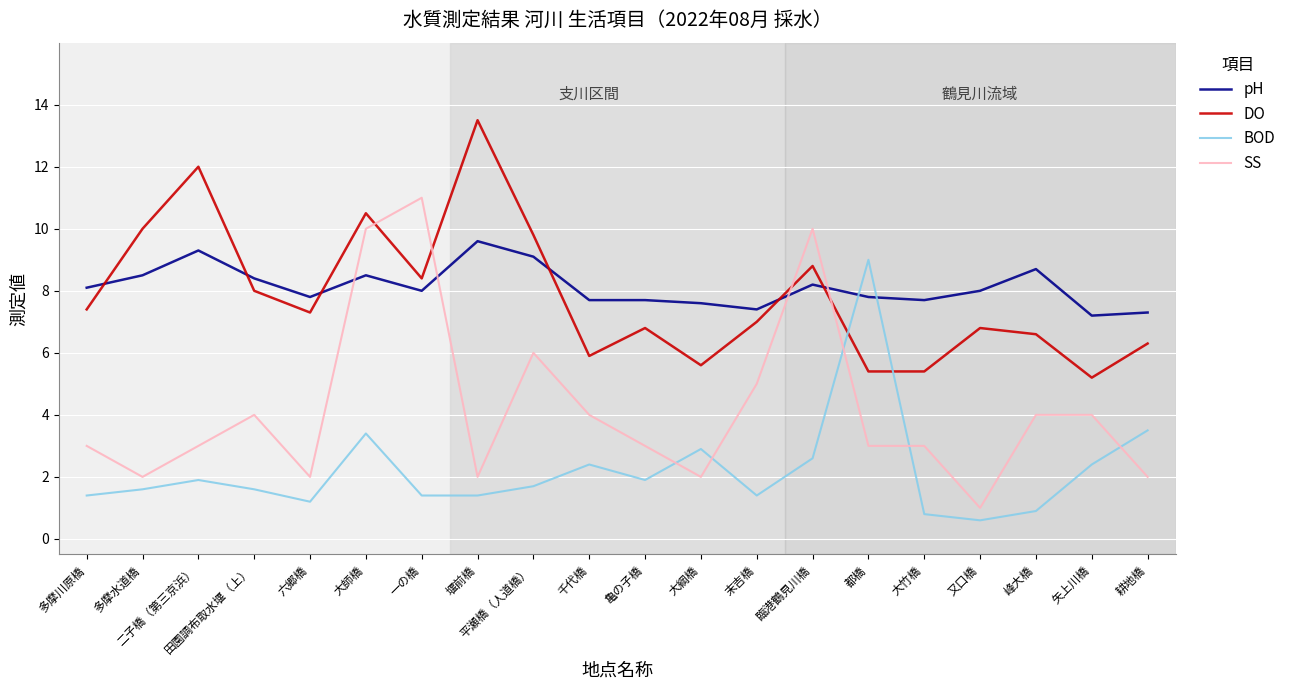

Does the chart have visible grid lines?

Yes